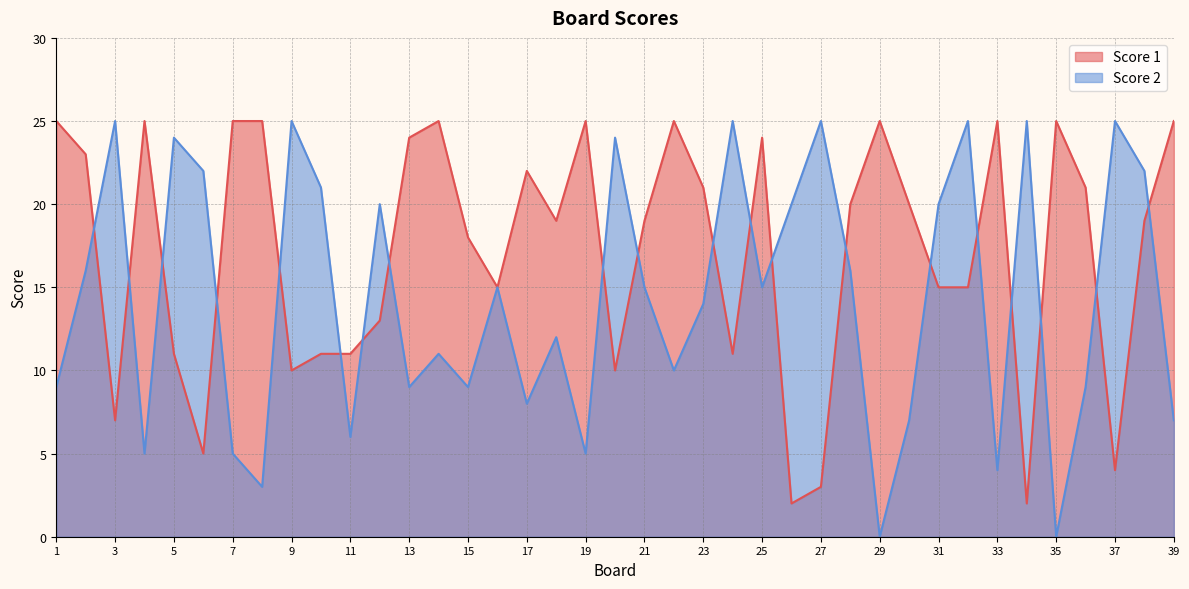

At which category does Score 1 reach its first local valley?

3